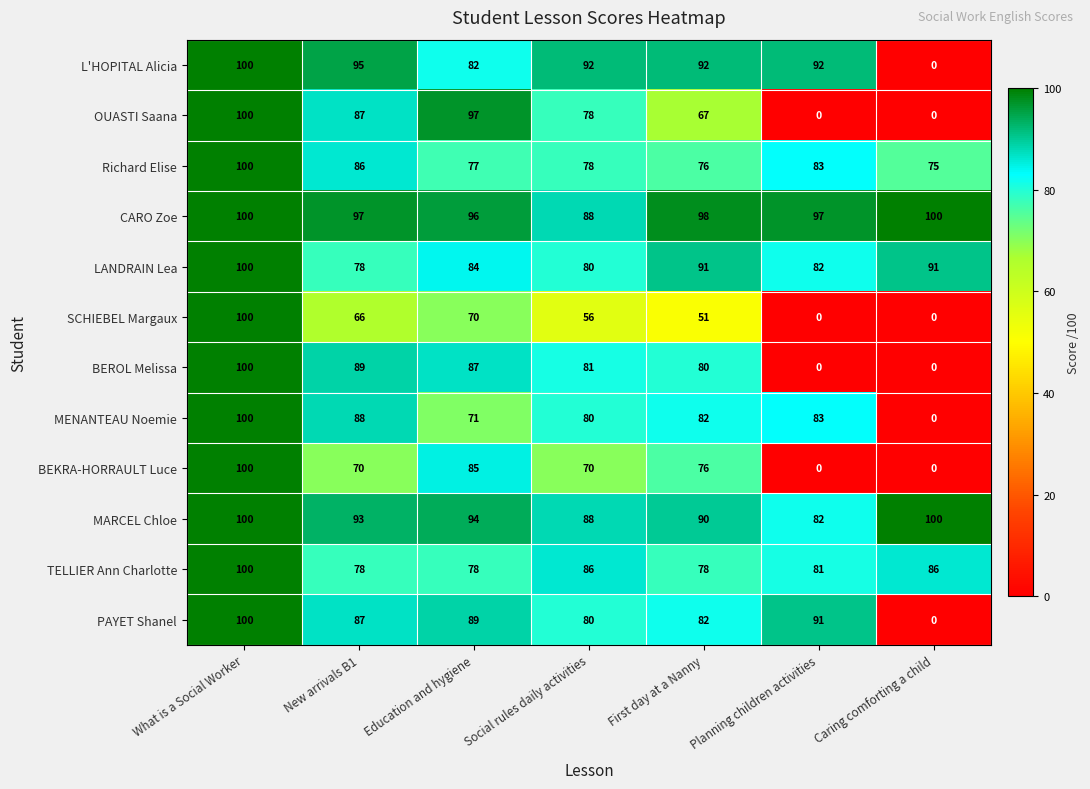

What is the average value of the MARCEL Chloe series?

92